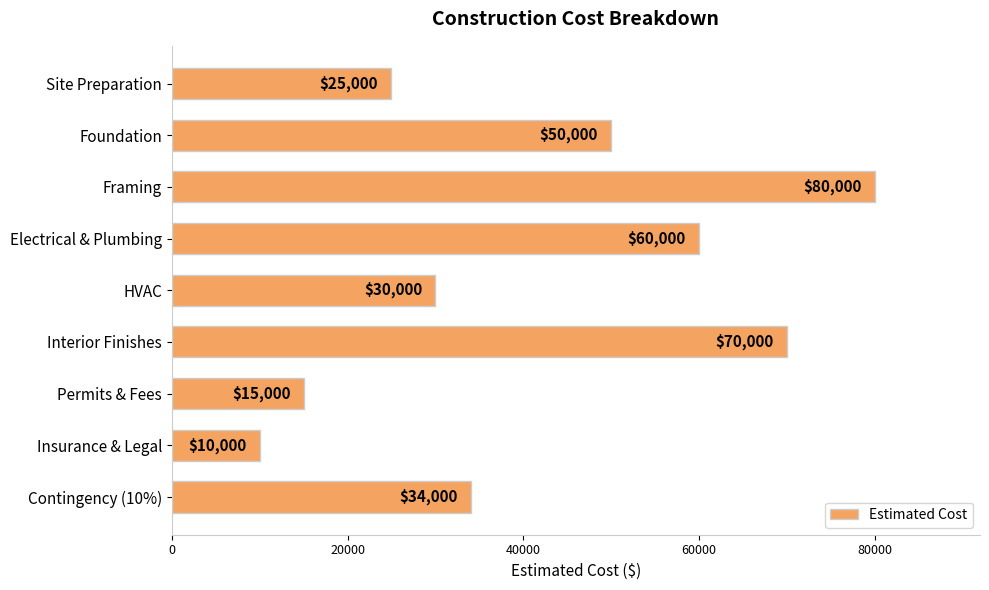

What is the change in value from HVAC to Permits & Fees?

-15000